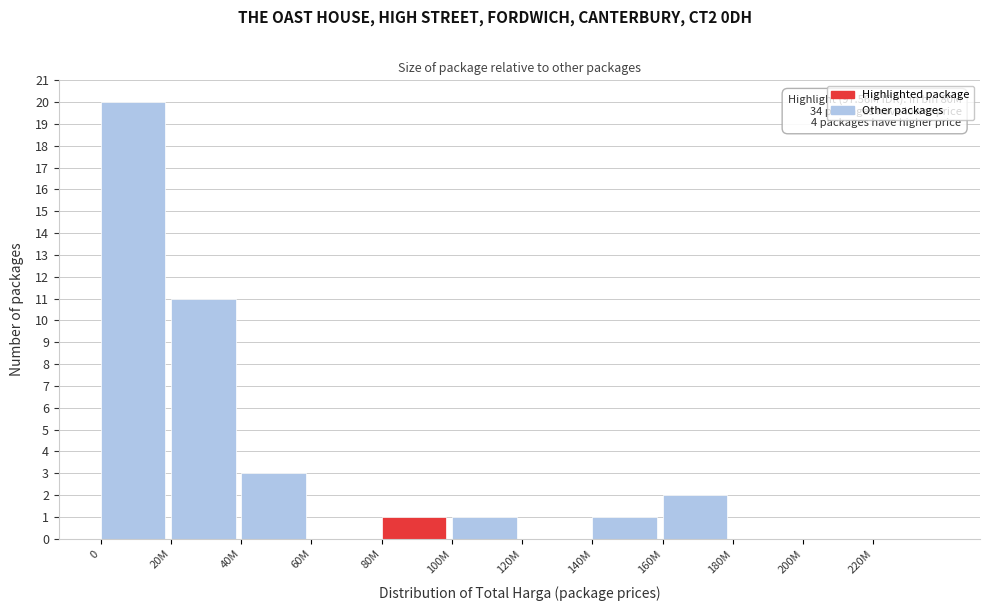

Reading left to right, what are all the values shown in this chart?

0=20	20M=11	40M=3	60M=0	80M=1	100M=1	120M=0	140M=1	160M=2	180M=0	200M=0	220M=0